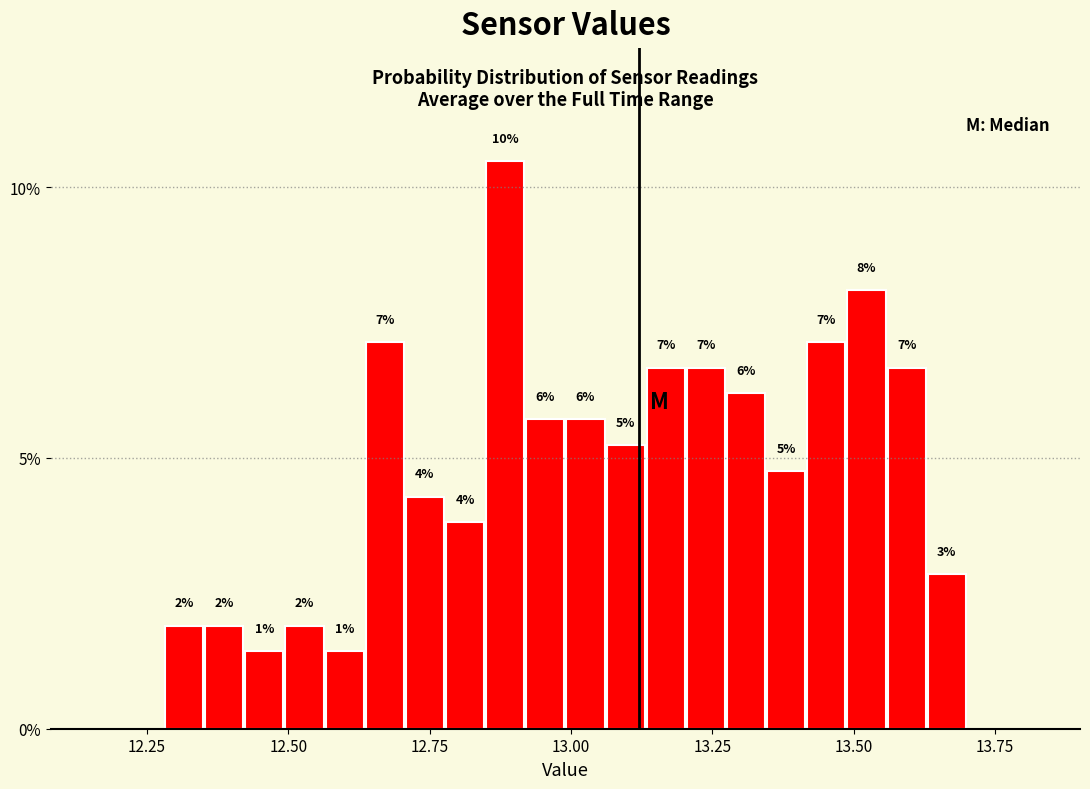

Around what value on the x-axis is the tallest bar? Give the approximate position of its centre, as read against the axis.

12.90